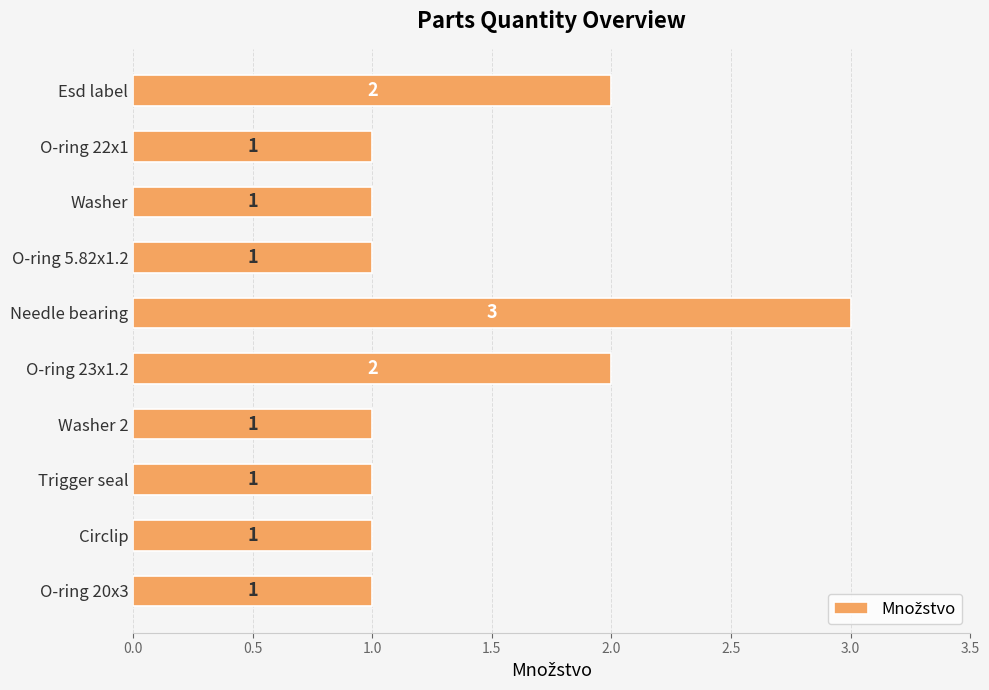

Reading bottom to top, what are all the values shown in this chart?

1	1	1	1	2	3	1	1	1	2